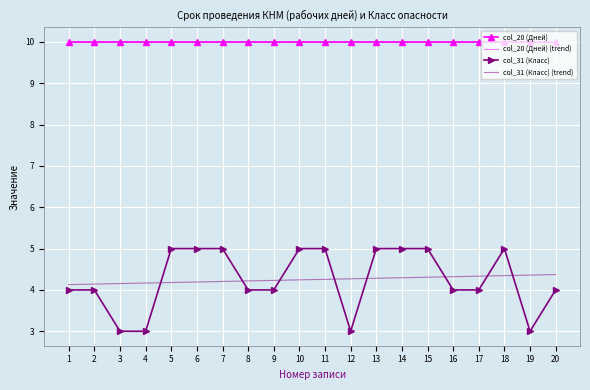

Between 2 and 12, which series saw the biggest shift?

col_31 (Класс)